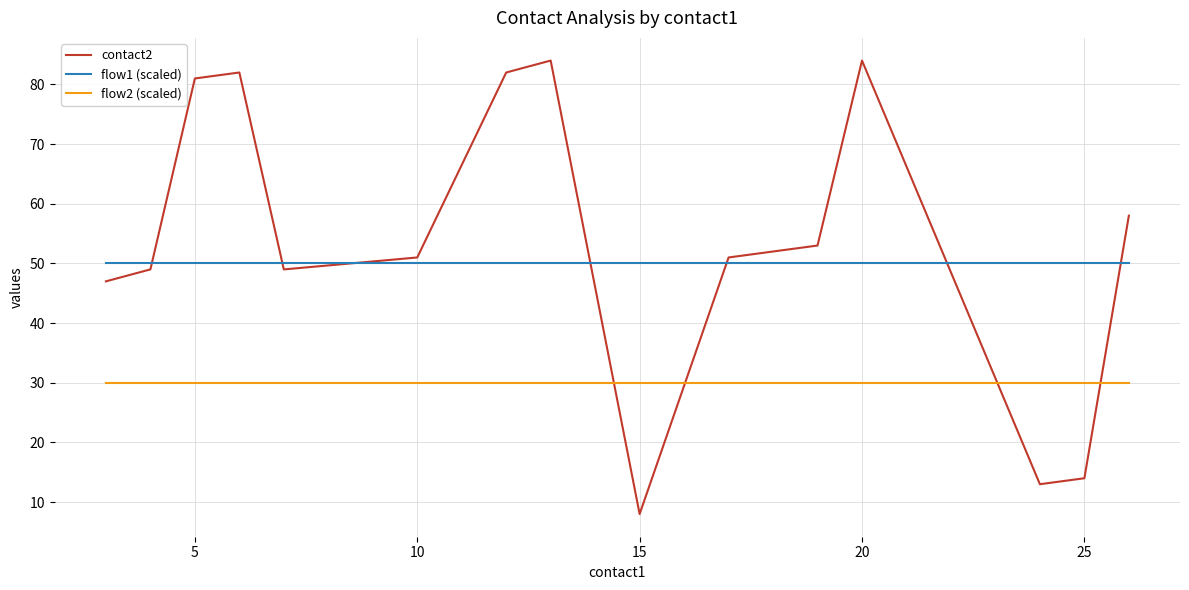

True or false: flow1 (scaled) and flow2 (scaled) intersect in this chart.

False